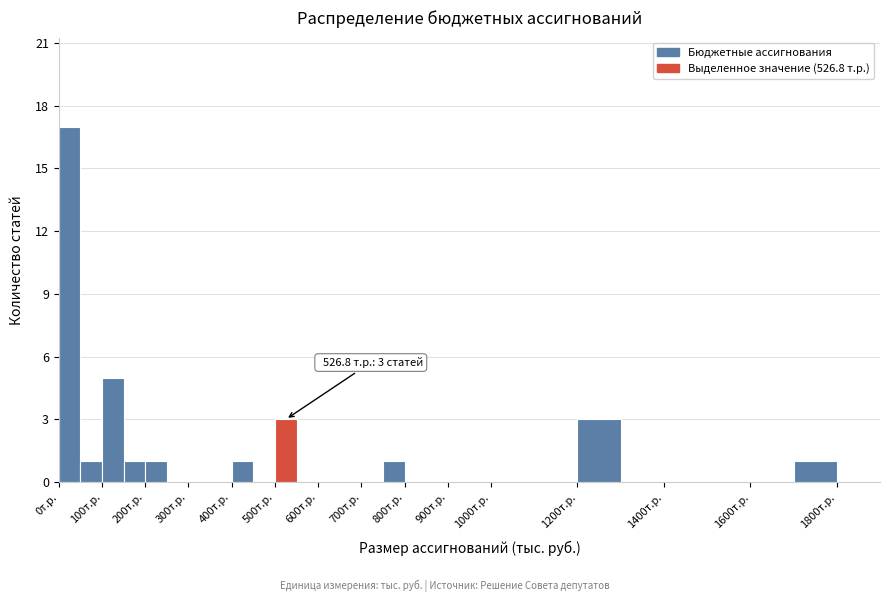

Which range on the x-axis has the tallest bar?

0 to 50